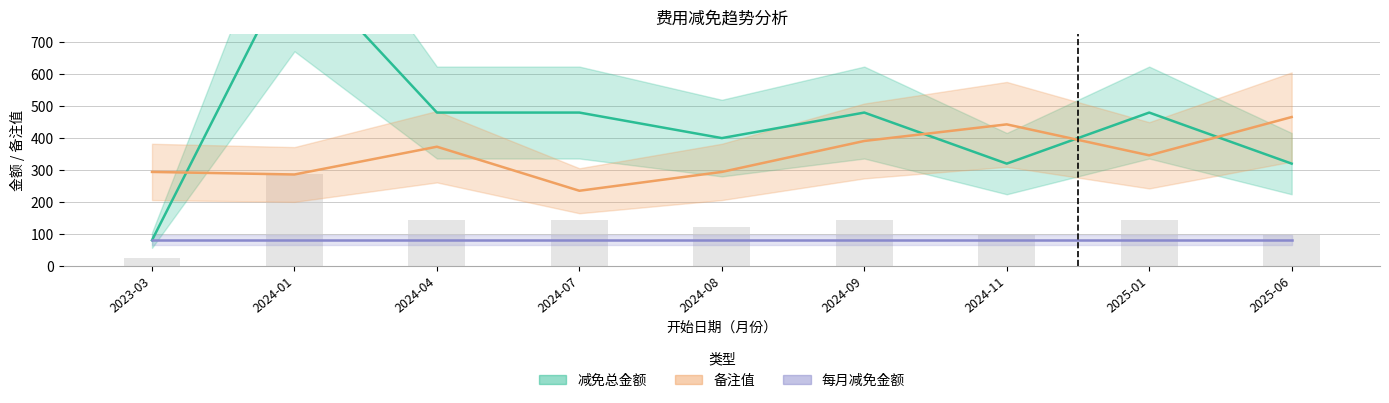

What is the value of the 减免总金额 bar at the 9th from the left?

320